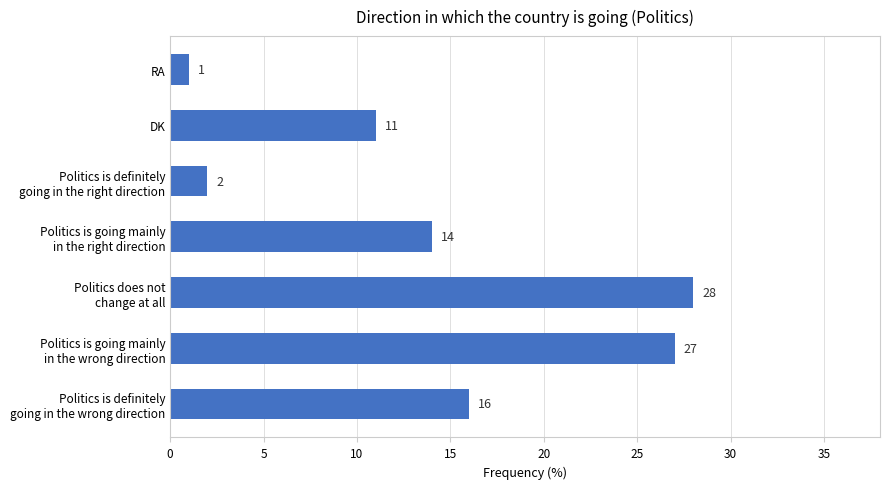

What is the greatest value displayed?

28